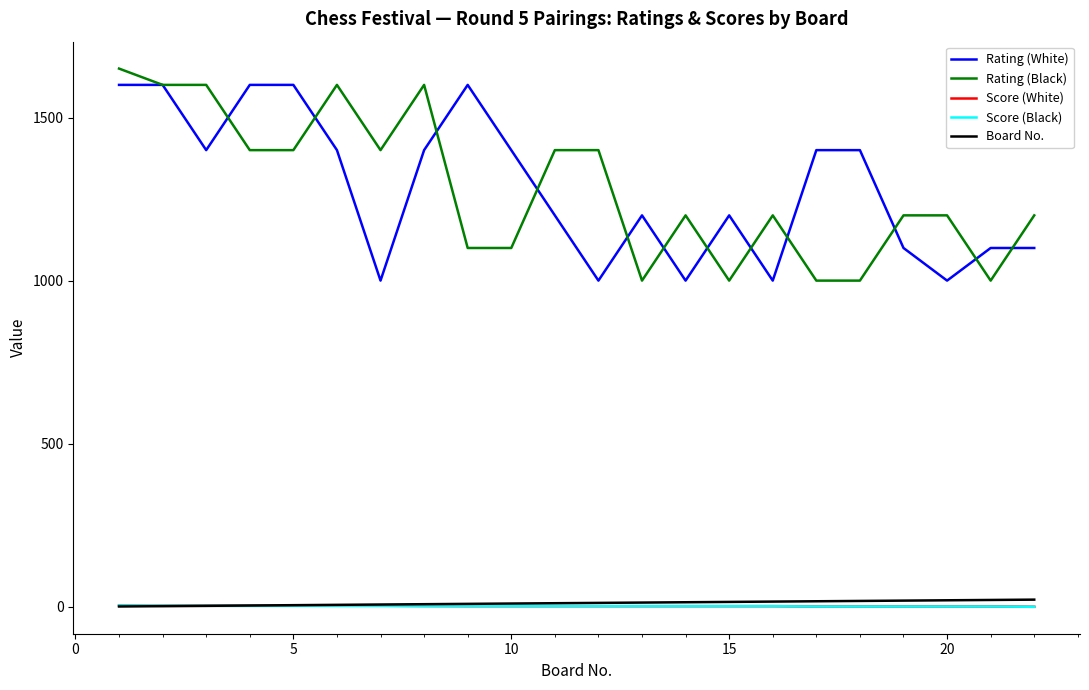

True or false: Rating (Black) and Score (White) cross at least once.

False